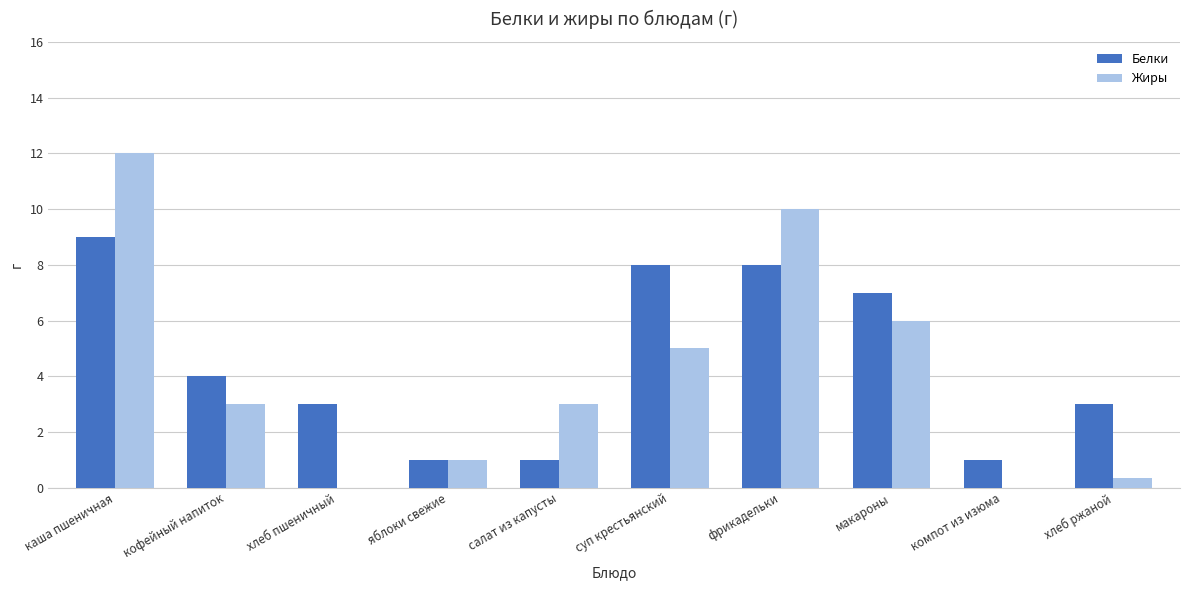

Which series has the largest total across all categories?

Белки